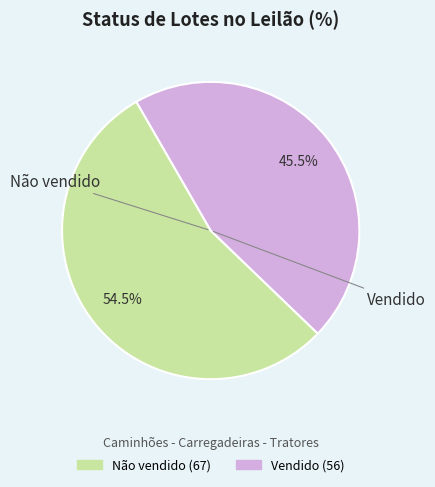

To the nearest percent, what is the average slice percentage?

50%